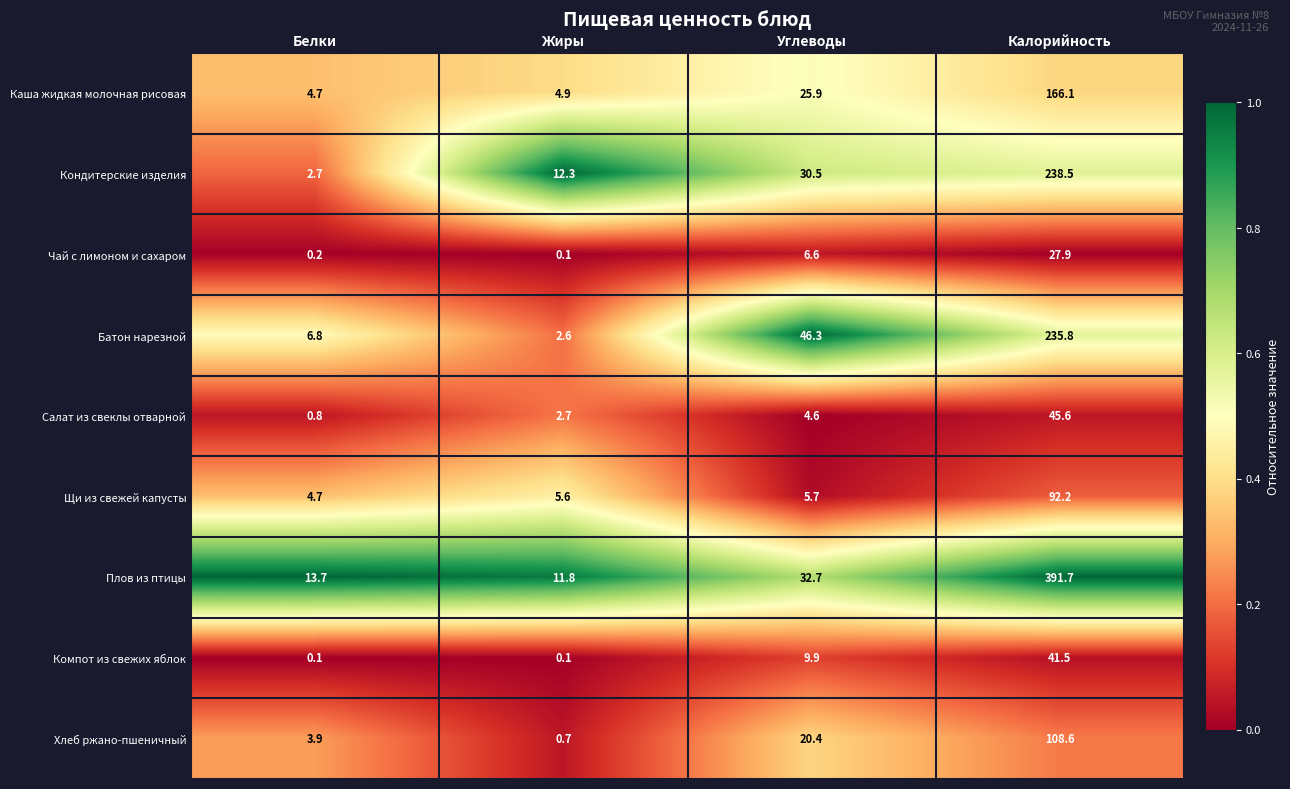

The Кондитерские изделия series shows 13.7 at Углеводы. True or false?

False